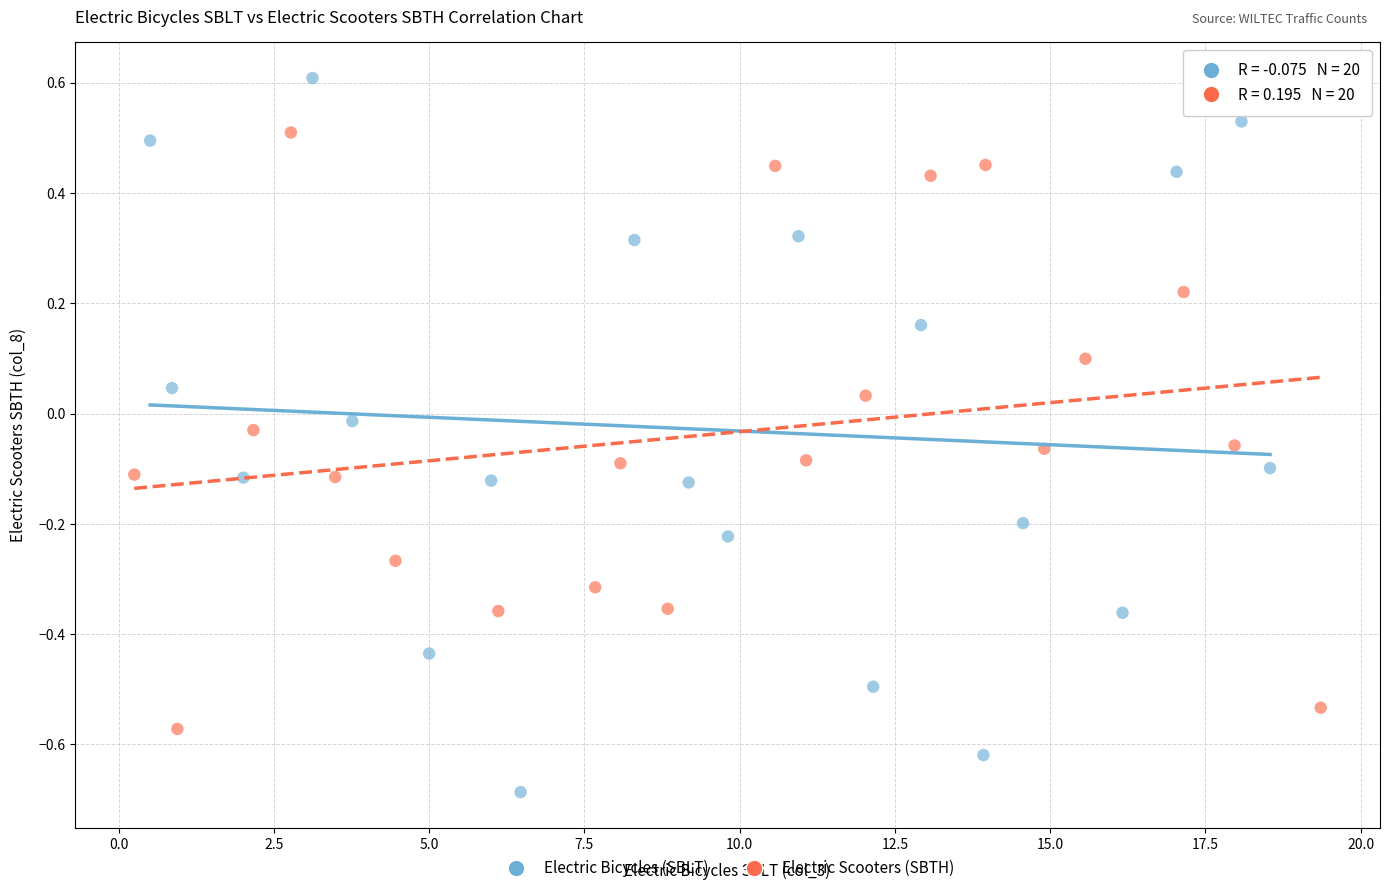

Which series reaches the minimum Y coordinate?

Electric Bicycles (SBLT)